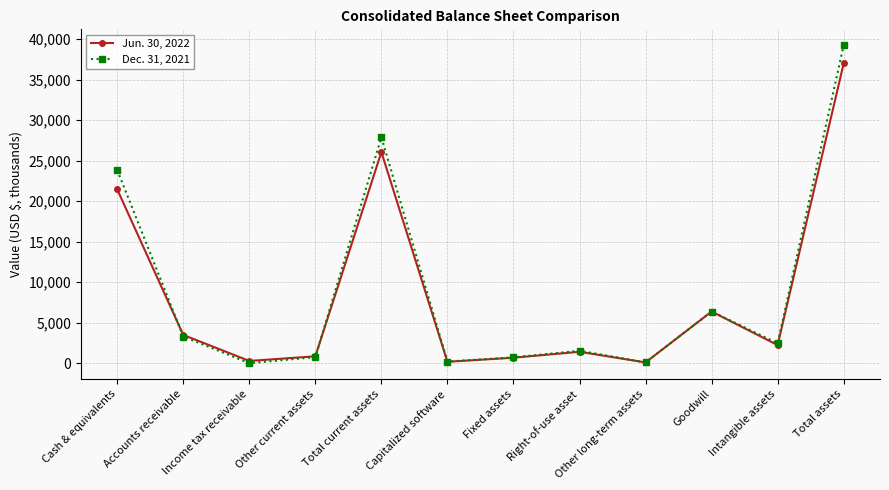

How many data points in Jun. 30, 2022 are less than 2231?

6